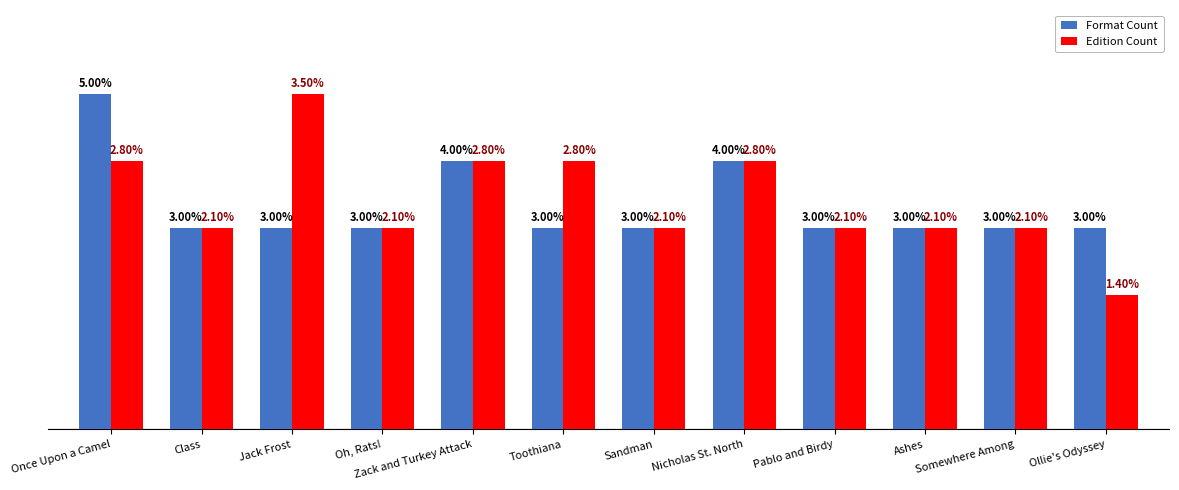

Which series has the widest spread of values?

Edition Count